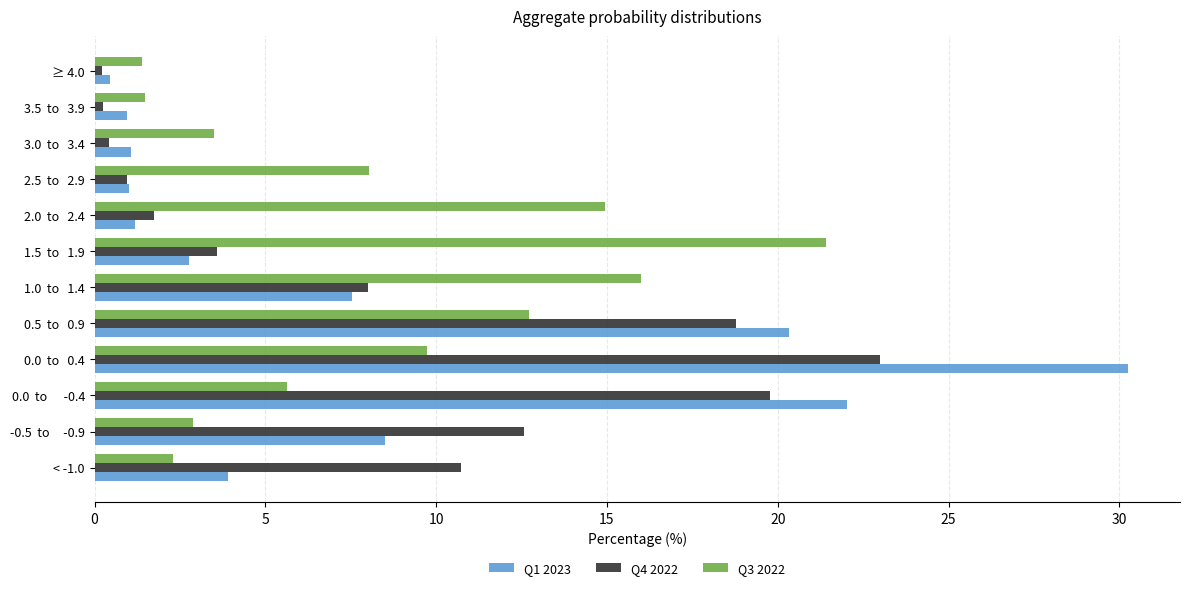

What are all the series names shown in the legend?

Q1 2023, Q4 2022, Q3 2022